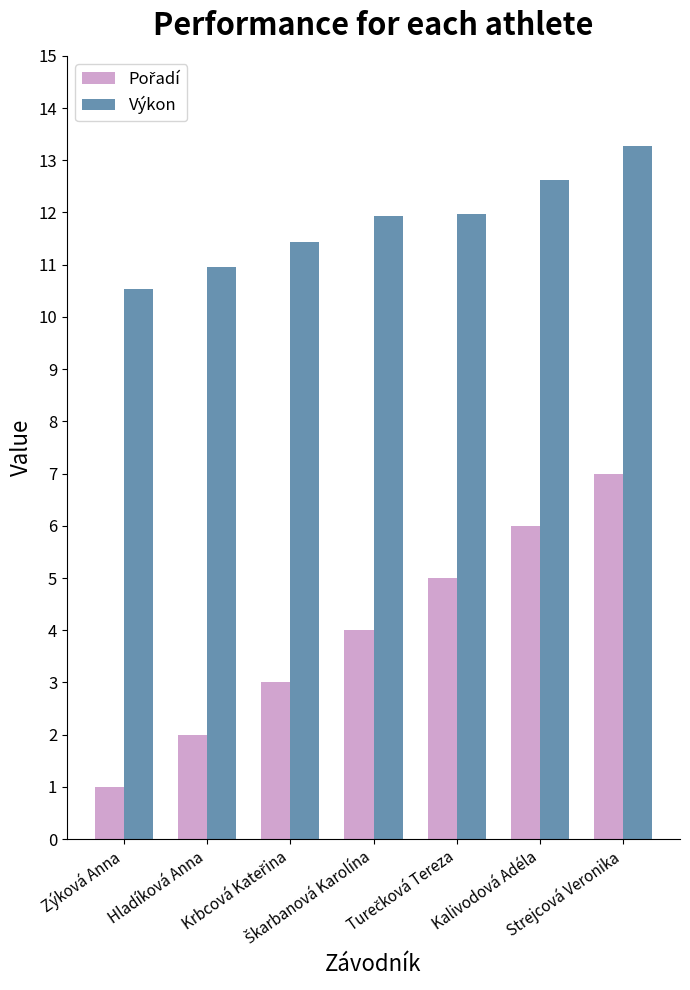

What is the spread (max minus min) of values at Strejcová Veronika?

6.3